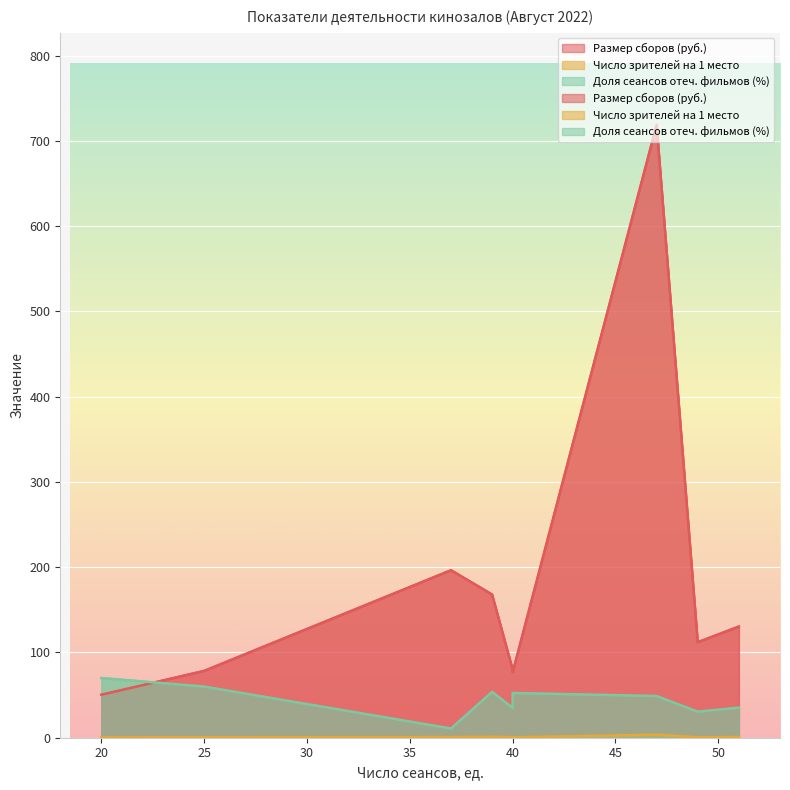

In Число зрителей на 1 место, how many points are lower than both neighbors (excluding endpoints)?

3